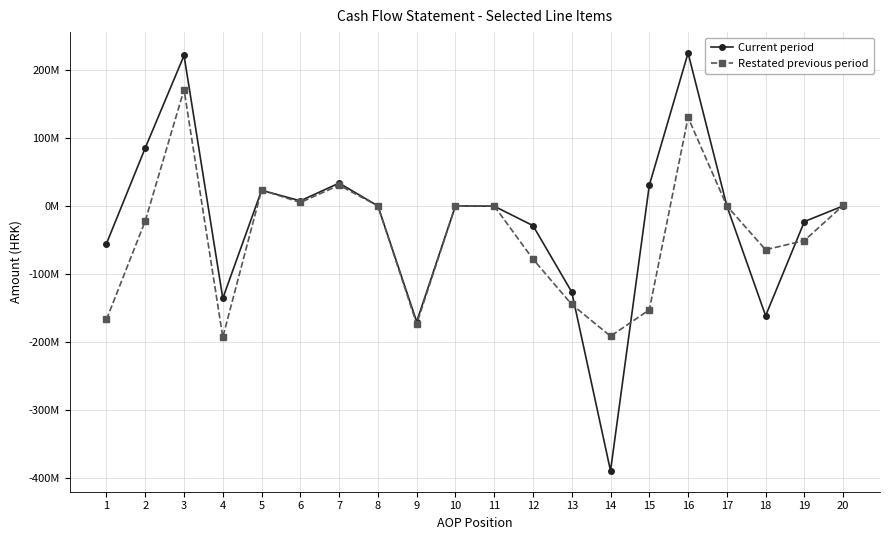

List the series in order of their overall mean, highest first.

Current period, Restated previous period